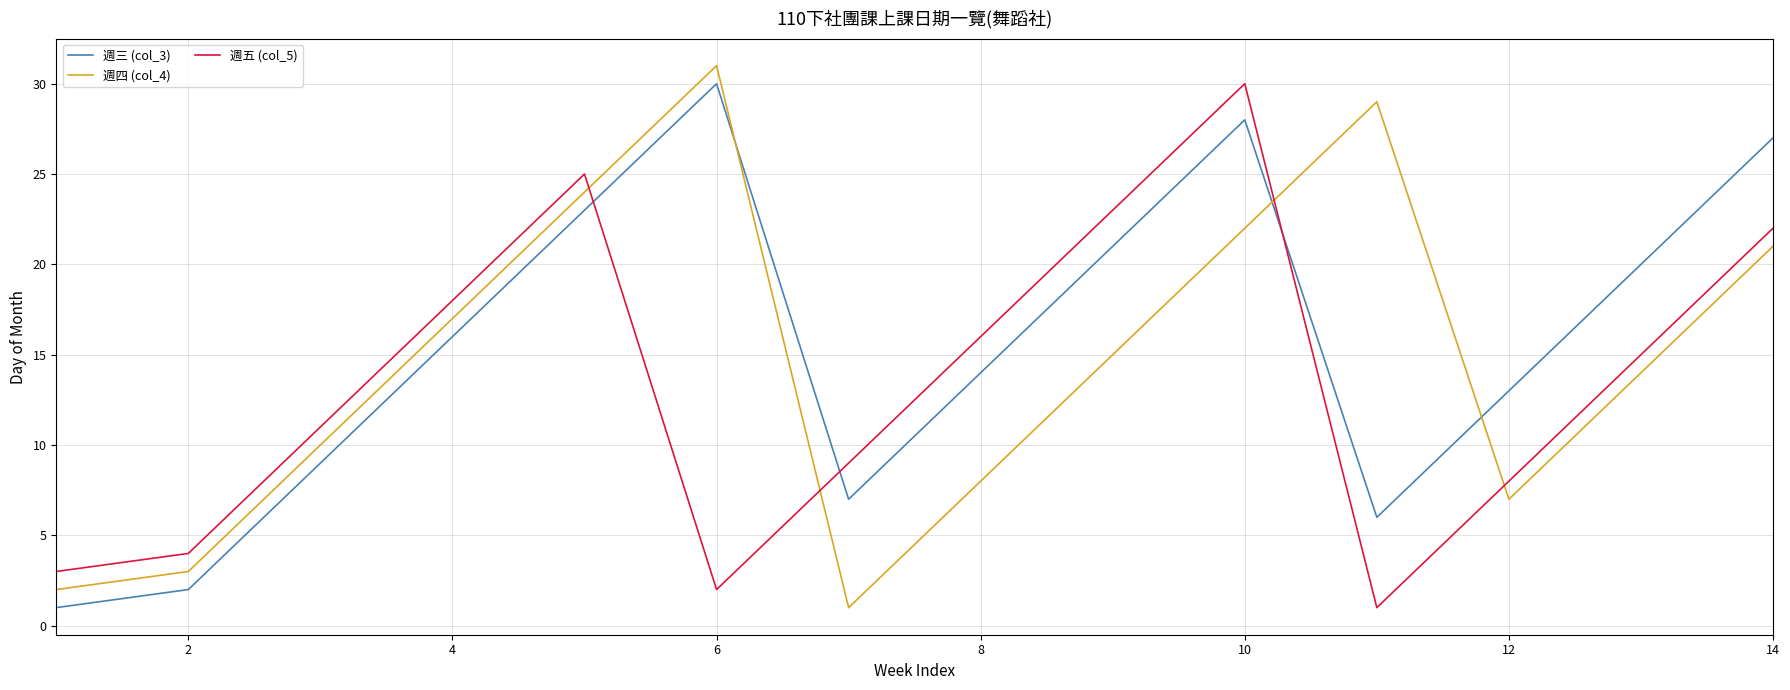

What is the maximum value shown in the chart?

31